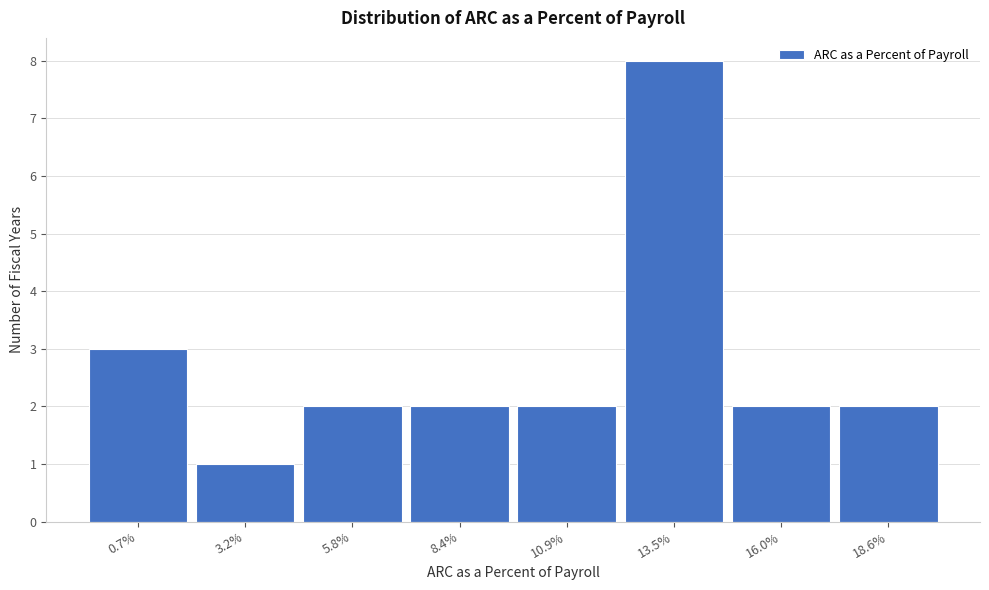

Reading right to left, extract all data points from this chart.

18.6%=2	16.0%=2	13.5%=8	10.9%=2	8.4%=2	5.8%=2	3.2%=1	0.7%=3